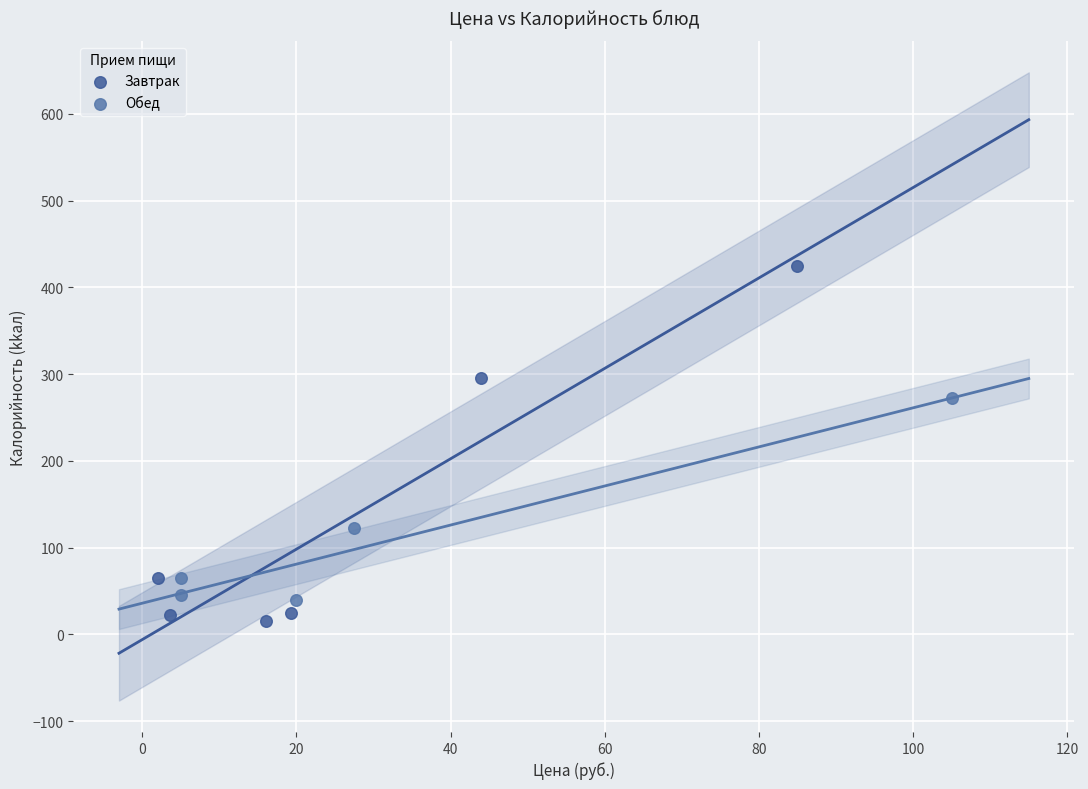

Which series reaches the minimum Y coordinate?

Завтрак